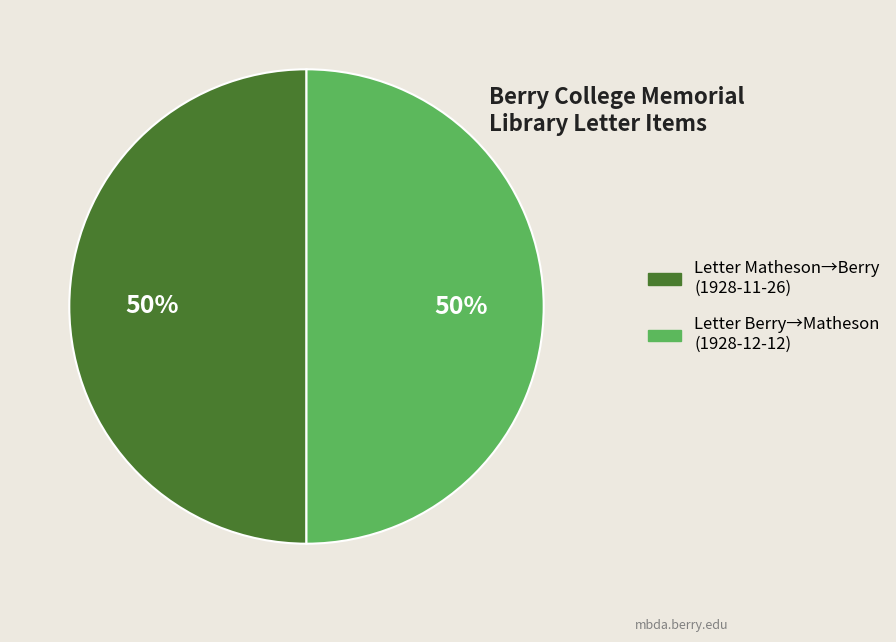

To the nearest percent, what is the average slice percentage?

50%